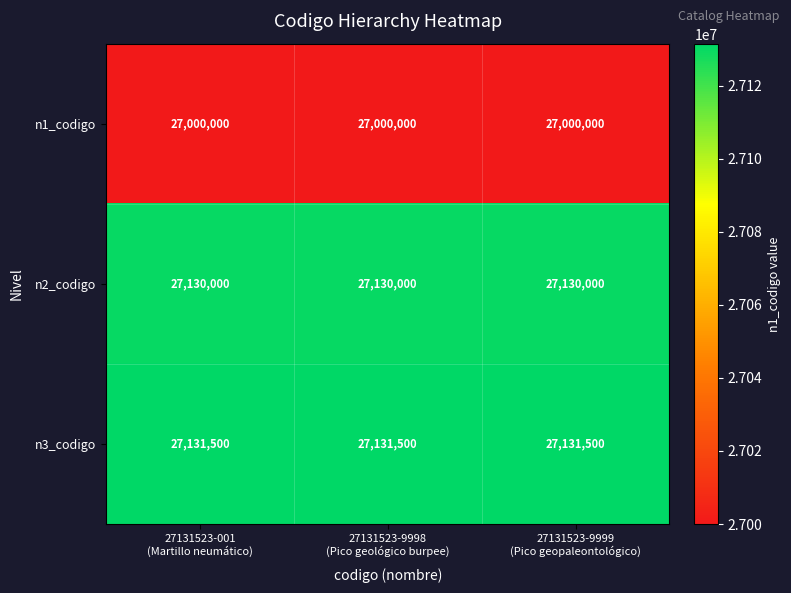

Which series has the largest total across all categories?

n3_codigo